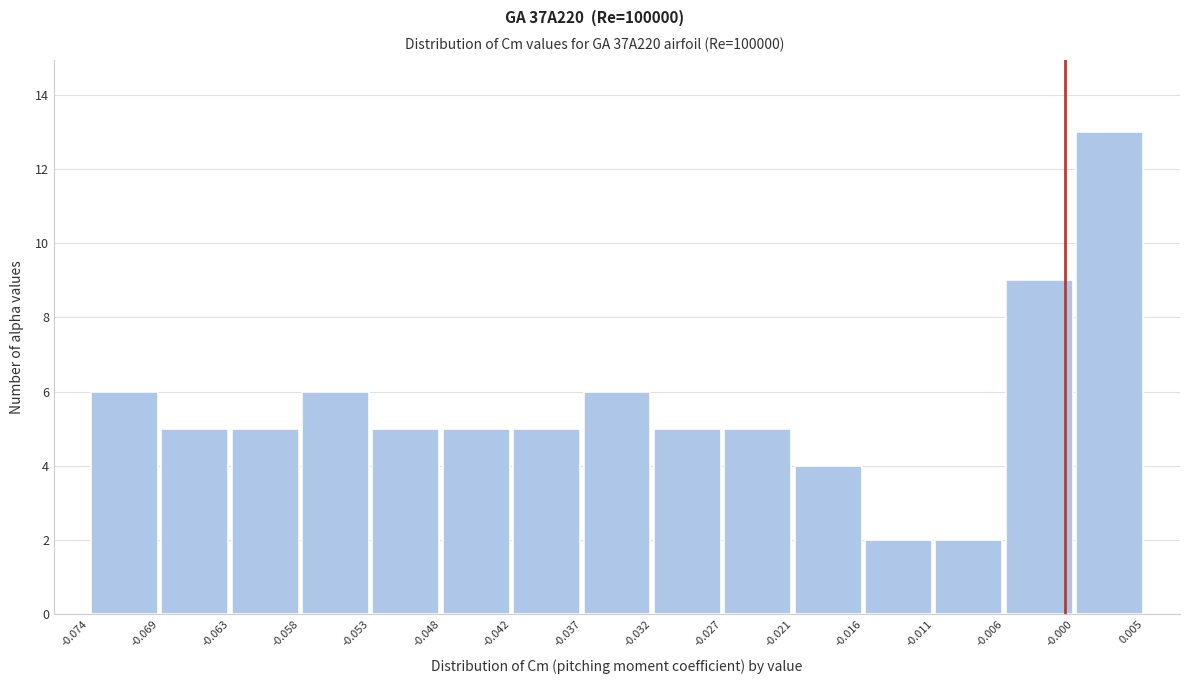

What is the height of the bar covering -0.042 to -0.037 on the x-axis? The values are not printed on the chart, so give them approximately, as read against the axis.

5